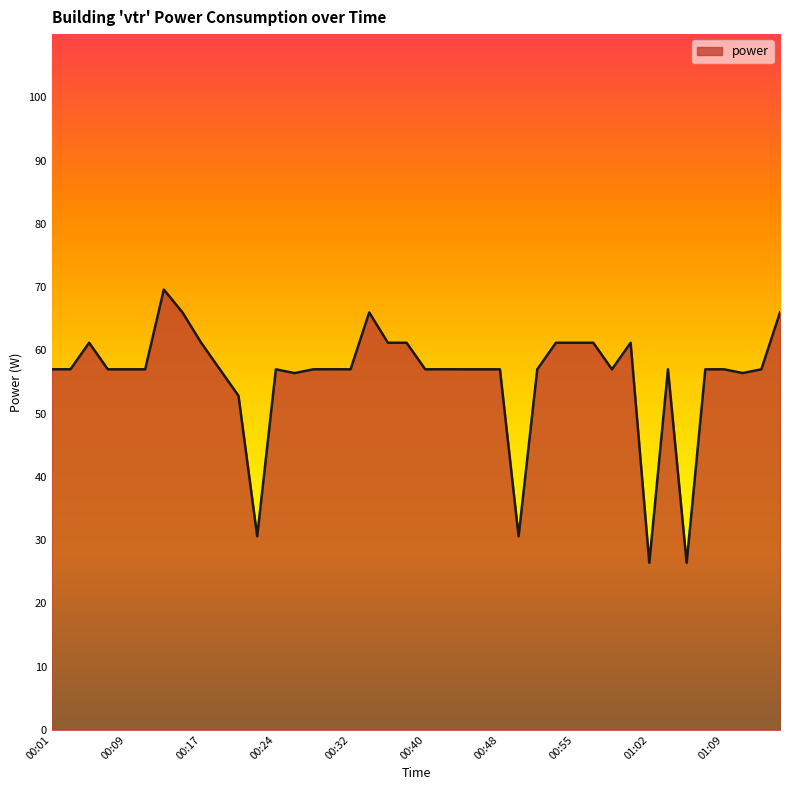

What is the greatest value displayed?

69.6